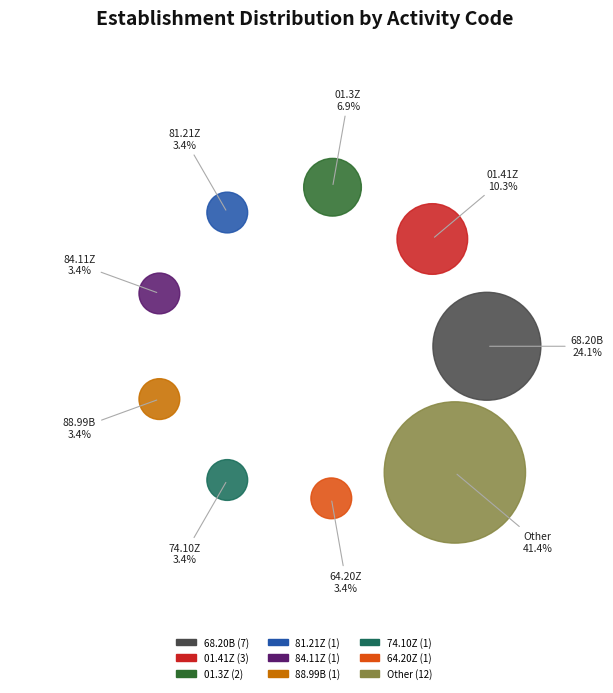

Combined, do false and true account for over 50%?

Yes